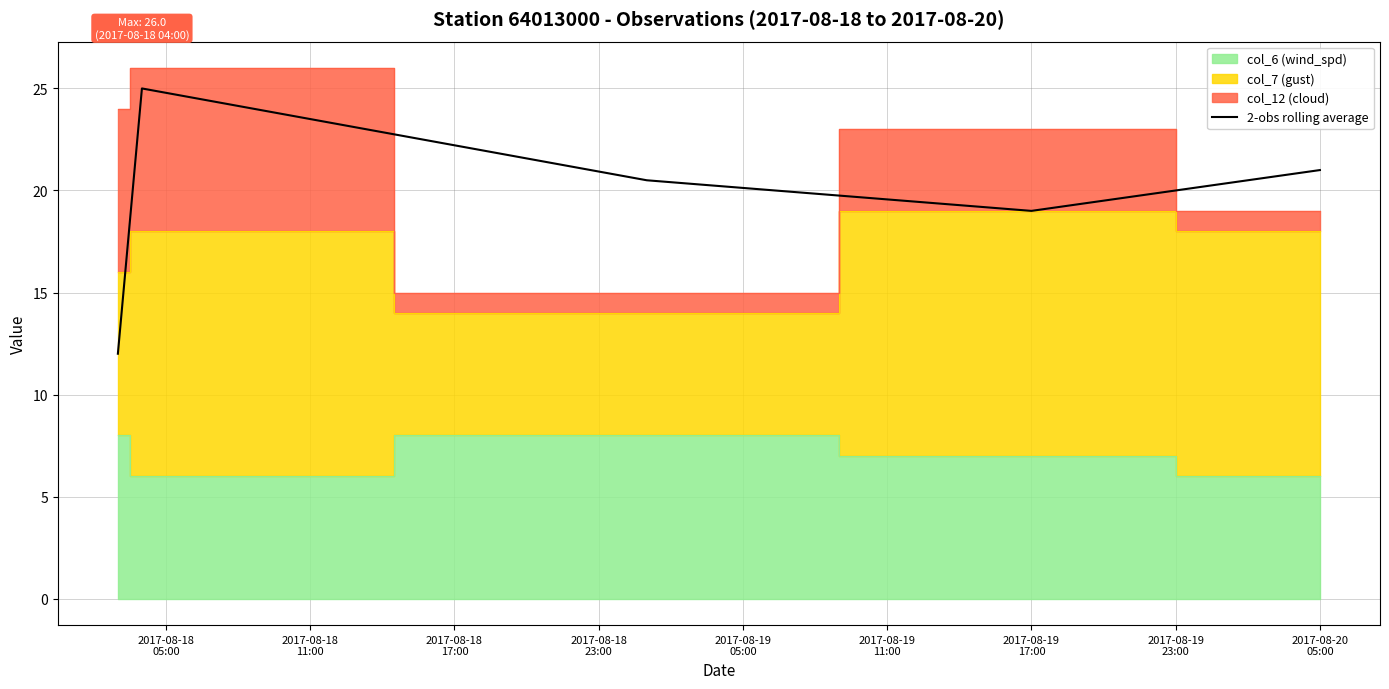

What is the lowest value of the 2-obs rolling average series?

12.0